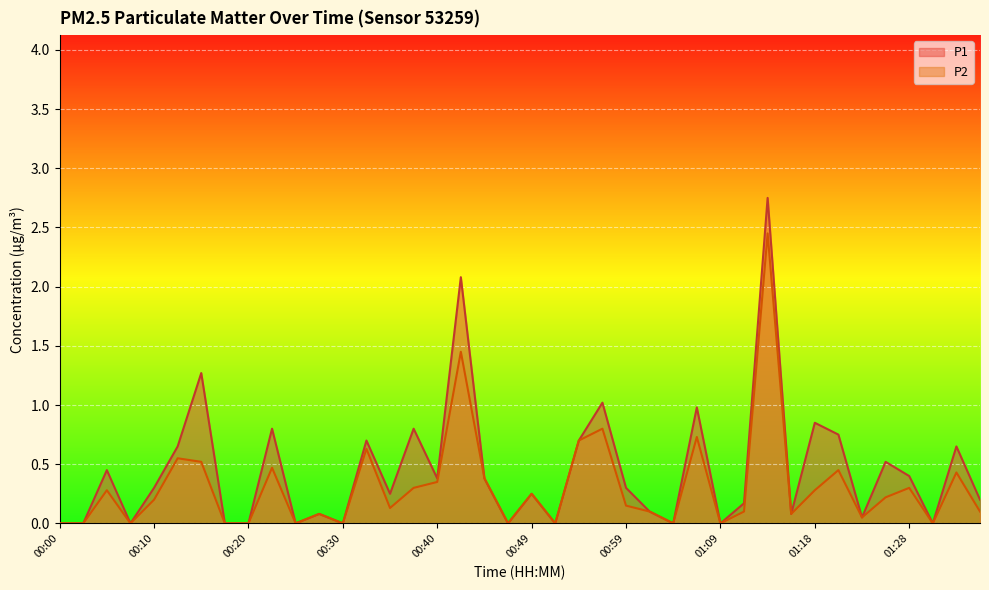

What is the difference between the highest and lowest values at 00:37?

0.5